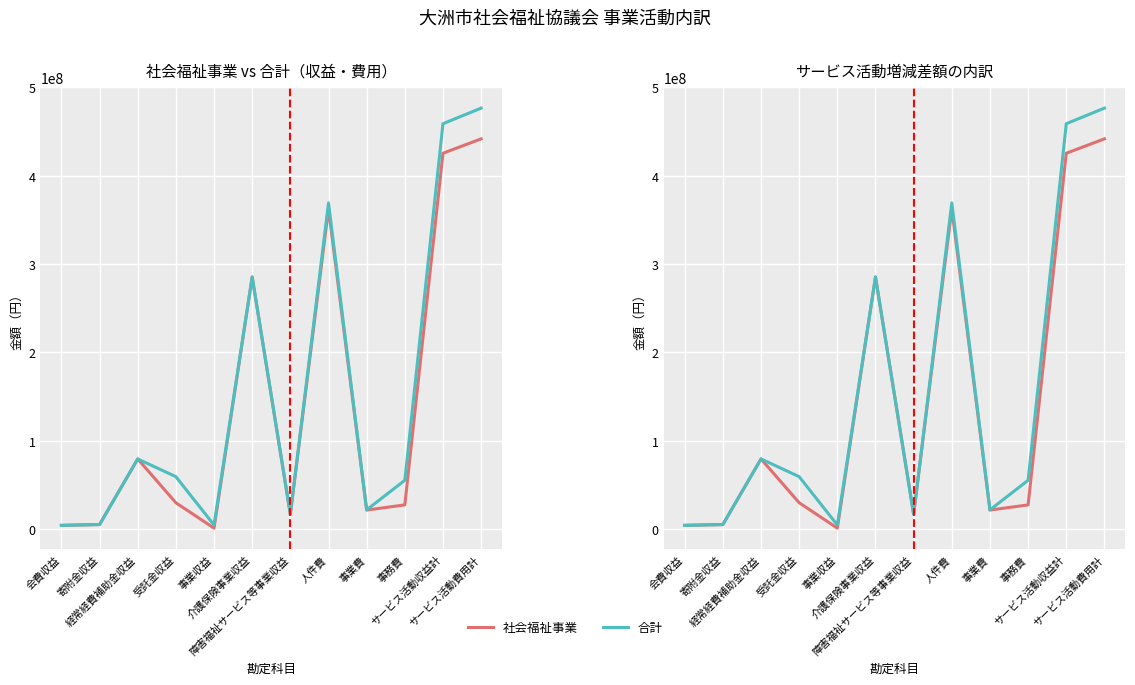

Between 介護保険事業収益 and 事業収益, which is larger?

介護保険事業収益